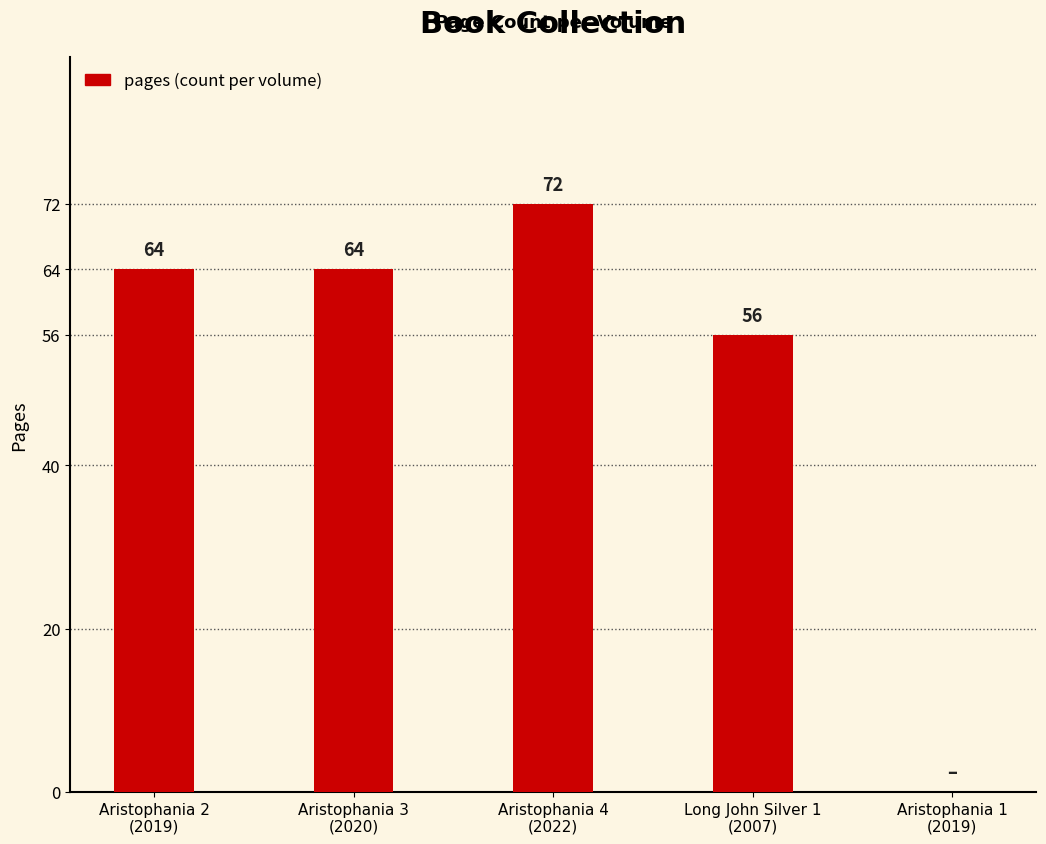

What is the sum of all values?

256